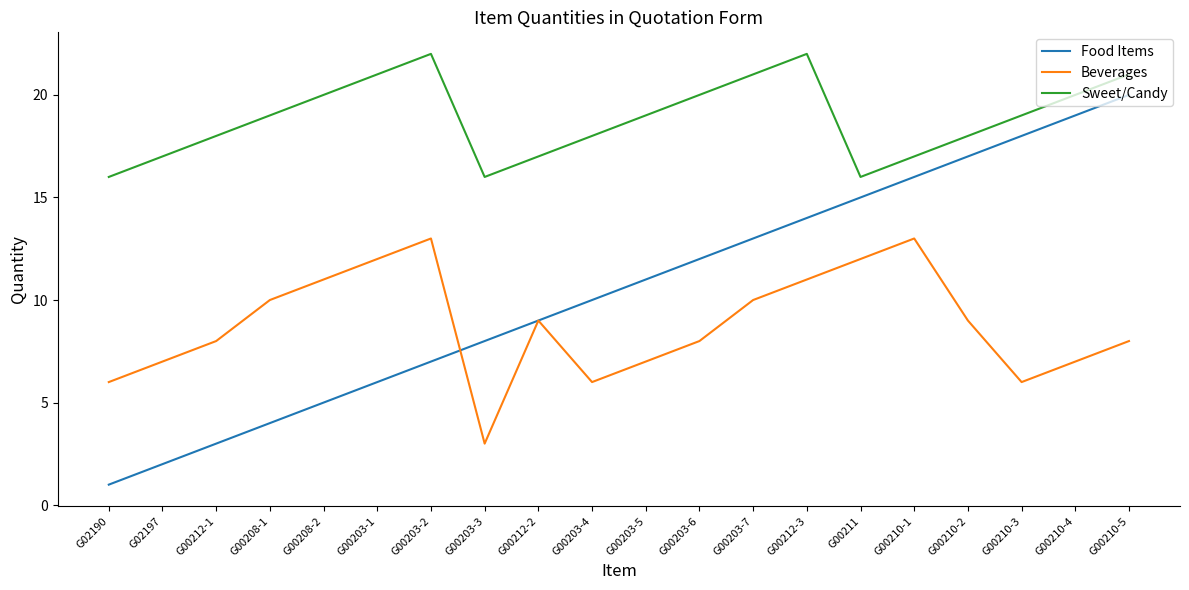

True or false: Food Items and Sweet/Candy intersect in this chart.

False